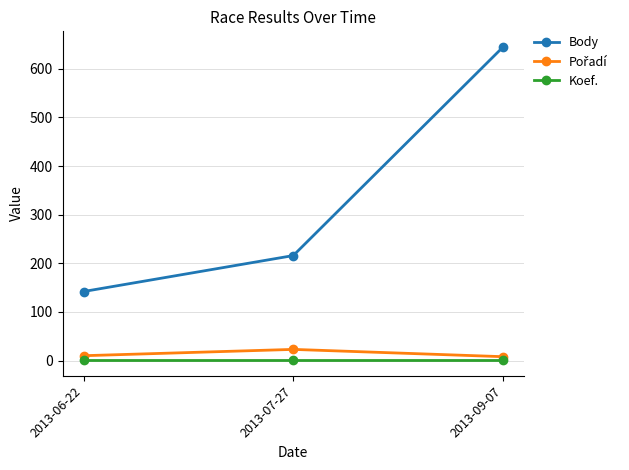

Is it true that Koef. equals 1 at 2013-07-27?

True